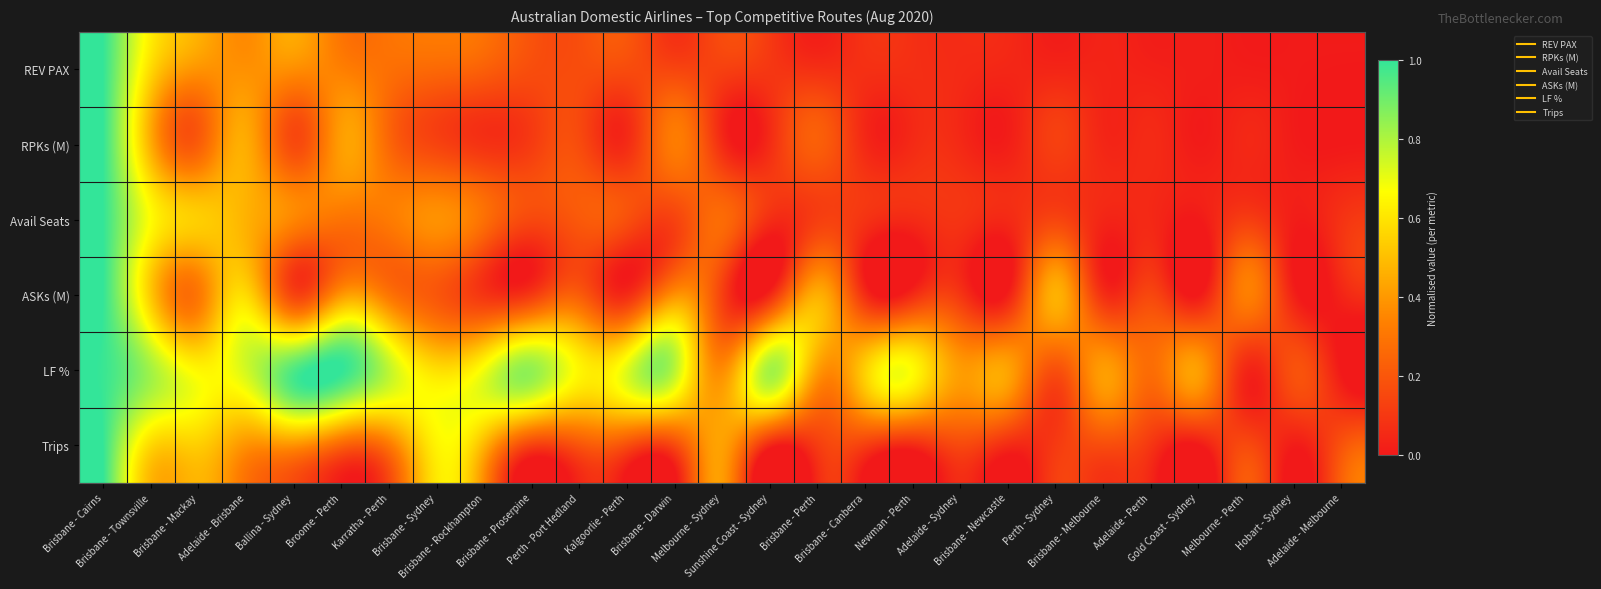

Reading left to right, list all the values displayed in this chart.

REV PAX: Brisbane - Cairns=1.0	Brisbane - Townsville=0.6	Brisbane - Mackay=0.4	Adelaide - Brisbane=0.4	Ballina - Sydney=0.4	Broome - Perth=0.3	Karratha - Perth=0.3	Brisbane - Sydney=0.3	Brisbane - Rockhampton=0.2	Brisbane - Proserpine=0.2	Perth - Port Hedland=0.2	Kalgoorlie - Perth=0.2	Brisbane - Darwin=0.1	Melbourne - Sydney=0.1	Sunshine Coast - Sydney=0.1	Brisbane - Perth=0.1	Brisbane - Canberra=0.1	Newman - Perth=0.1	Adelaide - Sydney=0.1	Brisbane - Newcastle=0.0	Perth - Sydney=0.0	Brisbane - Melbourne=0.0	Adelaide - Perth=0.0	Gold Coast - Sydney=0.0	Melbourne - Perth=0.0	Hobart - Sydney=0.0	Adelaide - Melbourne=0.0
RPKs (M): Brisbane - Cairns=1.0	Brisbane - Townsville=0.5	Brisbane - Mackay=0.2	Adelaide - Brisbane=0.5	Ballina - Sydney=0.2	Broome - Perth=0.4	Karratha - Perth=0.3	Brisbane - Sydney=0.1	Brisbane - Rockhampton=0.1	Brisbane - Proserpine=0.1	Perth - Port Hedland=0.2	Kalgoorlie - Perth=0.1	Brisbane - Darwin=0.3	Melbourne - Sydney=0.1	Sunshine Coast - Sydney=0.1	Brisbane - Perth=0.2	Brisbane - Canberra=0.1	Newman - Perth=0.1	Adelaide - Sydney=0.1	Brisbane - Newcastle=0.0	Perth - Sydney=0.1	Brisbane - Melbourne=0.0	Adelaide - Perth=0.1	Gold Coast - Sydney=0.0	Melbourne - Perth=0.0	Hobart - Sydney=0.0	Adelaide - Melbourne=0.0
Avail Seats: Brisbane - Cairns=1.0	Brisbane - Townsville=0.7	Brisbane - Mackay=0.5	Adelaide - Brisbane=0.5	Ballina - Sydney=0.4	Broome - Perth=0.3	Karratha - Perth=0.3	Brisbane - Sydney=0.4	Brisbane - Rockhampton=0.3	Brisbane - Proserpine=0.2	Perth - Port Hedland=0.2	Kalgoorlie - Perth=0.2	Brisbane - Darwin=0.1	Melbourne - Sydney=0.3	Sunshine Coast - Sydney=0.1	Brisbane - Perth=0.1	Brisbane - Canberra=0.1	Newman - Perth=0.1	Adelaide - Sydney=0.1	Brisbane - Newcastle=0.1	Perth - Sydney=0.1	Brisbane - Melbourne=0.0	Adelaide - Perth=0.1	Gold Coast - Sydney=0.0	Melbourne - Perth=0.1	Hobart - Sydney=0.0	Adelaide - Melbourne=0.1
ASKs (M): Brisbane - Cairns=1.0	Brisbane - Townsville=0.5	Brisbane - Mackay=0.3	Adelaide - Brisbane=0.6	Ballina - Sydney=0.1	Broome - Perth=0.4	Karratha - Perth=0.3	Brisbane - Sydney=0.2	Brisbane - Rockhampton=0.1	Brisbane - Proserpine=0.1	Perth - Port Hedland=0.2	Kalgoorlie - Perth=0.1	Brisbane - Darwin=0.4	Melbourne - Sydney=0.1	Sunshine Coast - Sydney=0.0	Brisbane - Perth=0.5	Brisbane - Canberra=0.1	Newman - Perth=0.1	Adelaide - Sydney=0.1	Brisbane - Newcastle=0.0	Perth - Sydney=0.5	Brisbane - Melbourne=0.1	Adelaide - Perth=0.1	Gold Coast - Sydney=0.0	Melbourne - Perth=0.3	Hobart - Sydney=0.0	Adelaide - Melbourne=0.0
LF %: Brisbane - Cairns=1.0	Brisbane - Townsville=0.8	Brisbane - Mackay=0.6	Adelaide - Brisbane=0.7	Ballina - Sydney=0.9	Broome - Perth=1.0	Karratha - Perth=0.8	Brisbane - Sydney=0.6	Brisbane - Rockhampton=0.7	Brisbane - Proserpine=0.8	Perth - Port Hedland=0.6	Kalgoorlie - Perth=0.7	Brisbane - Darwin=0.8	Melbourne - Sydney=0.4	Sunshine Coast - Sydney=0.8	Brisbane - Perth=0.4	Brisbane - Canberra=0.5	Newman - Perth=0.7	Adelaide - Sydney=0.4	Brisbane - Newcastle=0.4	Perth - Sydney=0.2	Brisbane - Melbourne=0.4	Adelaide - Perth=0.3	Gold Coast - Sydney=0.4	Melbourne - Perth=0.0	Hobart - Sydney=0.2	Adelaide - Melbourne=0.0
Trips: Brisbane - Cairns=1.0	Brisbane - Townsville=0.6	Brisbane - Mackay=0.5	Adelaide - Brisbane=0.4	Ballina - Sydney=0.4	Broome - Perth=0.2	Karratha - Perth=0.3	Brisbane - Sydney=0.6	Brisbane - Rockhampton=0.5	Brisbane - Proserpine=0.1	Perth - Port Hedland=0.2	Kalgoorlie - Perth=0.2	Brisbane - Darwin=0.2	Melbourne - Sydney=0.4	Sunshine Coast - Sydney=0.0	Brisbane - Perth=0.1	Brisbane - Canberra=0.1	Newman - Perth=0.1	Adelaide - Sydney=0.2	Brisbane - Newcastle=0.1	Perth - Sydney=0.1	Brisbane - Melbourne=0.2	Adelaide - Perth=0.1	Gold Coast - Sydney=0.0	Melbourne - Perth=0.2	Hobart - Sydney=0.0	Adelaide - Melbourne=0.2